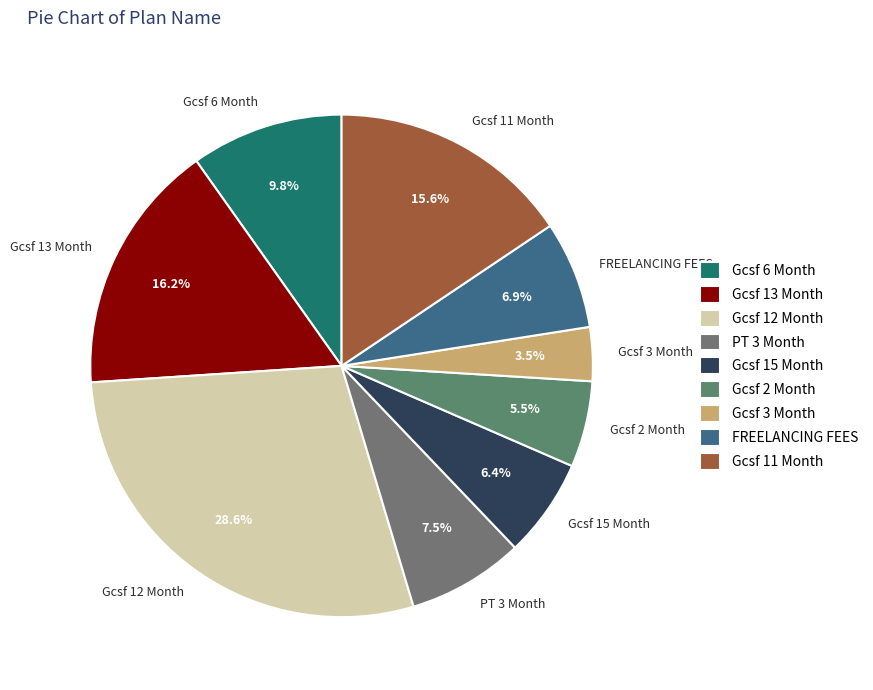

What portion of the pie excludes Gcsf 3 Month?

96.5%